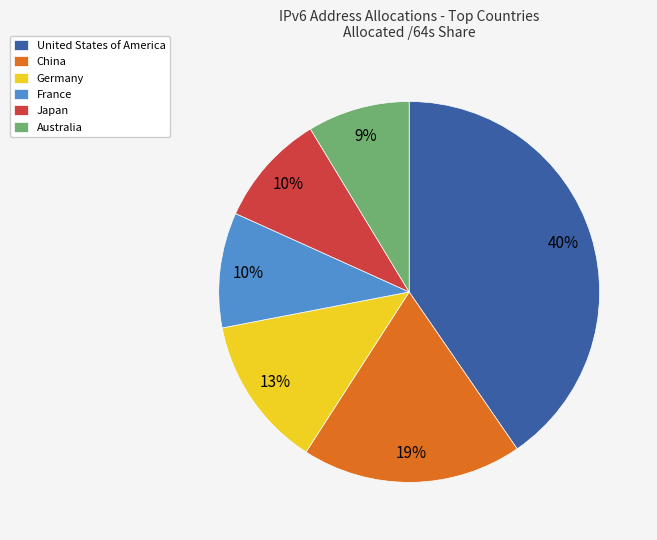

To the nearest percent, what portion does France represent?

10%